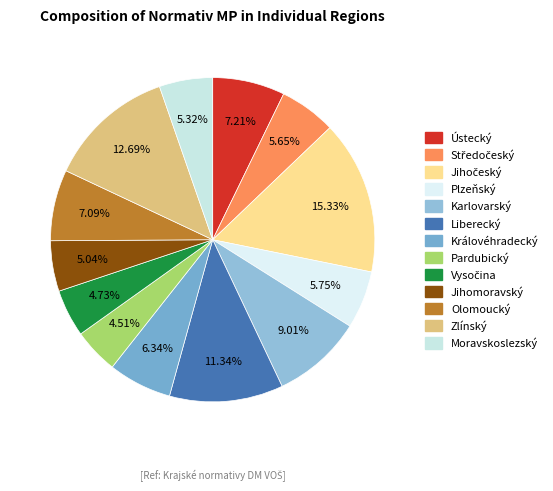

What is the ratio of the value at Plzeňský to the value at Pardubický?

1.3